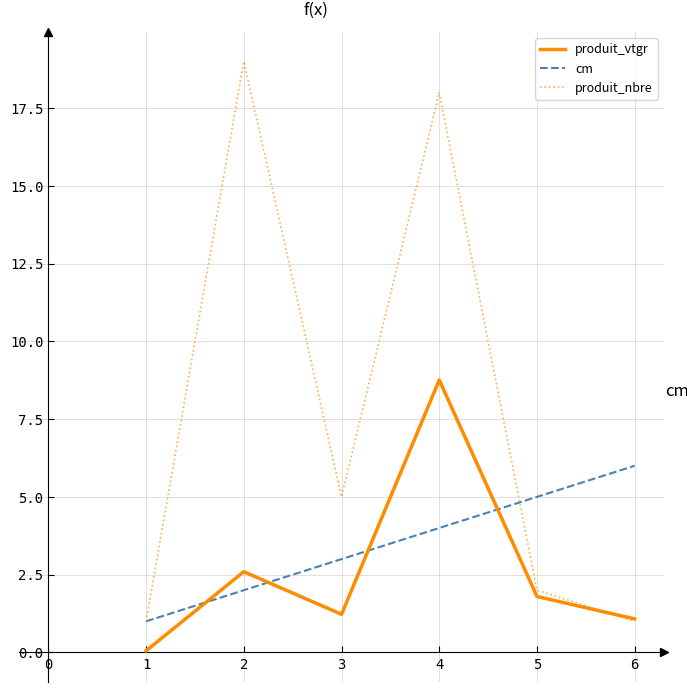

Which series has the widest spread of values?

produit_nbre